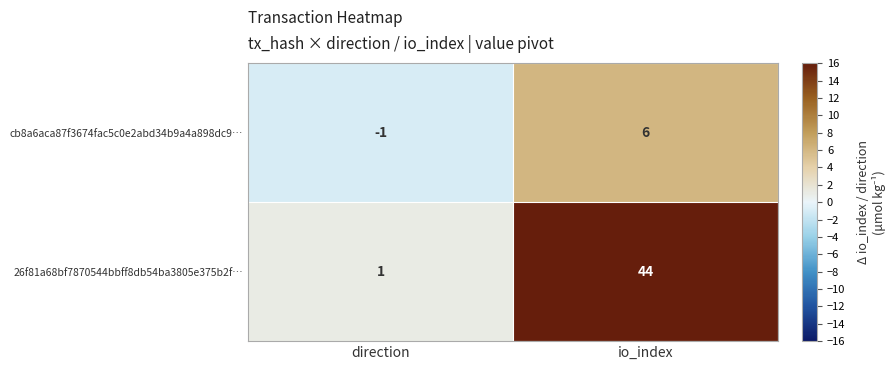

How many series are shown in this chart?

2